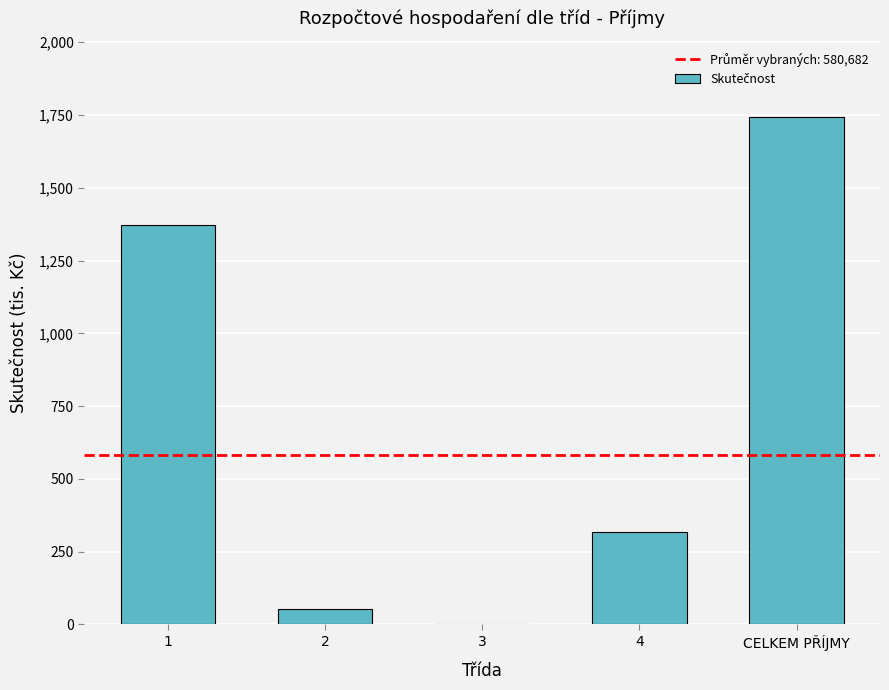

What is the change in value from 2 to 3?

-52113.5